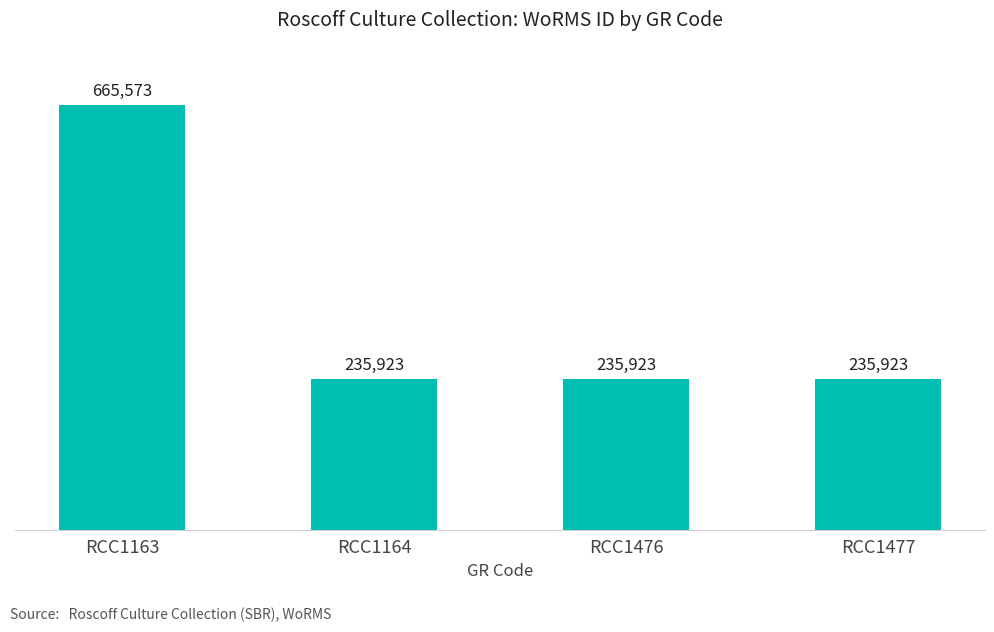

How many values are between 235923 and 665573?

4